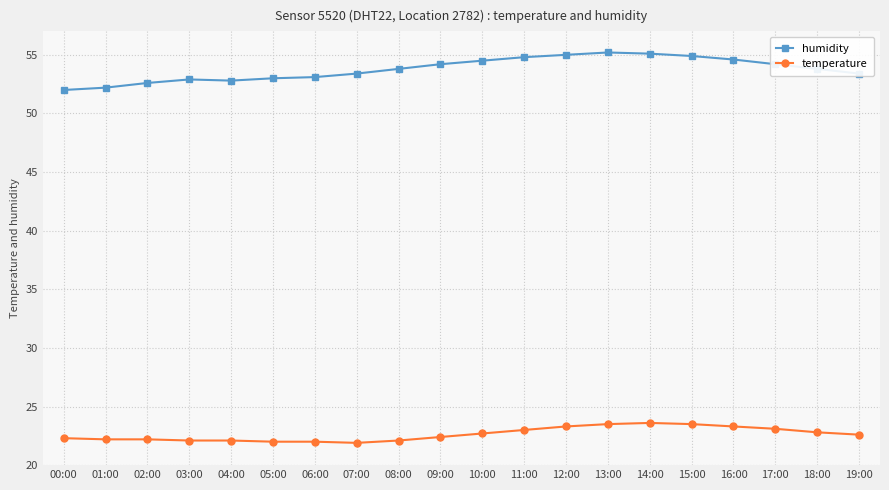

What is the sum of the humidity values at 02:00 and 14:00?

107.7